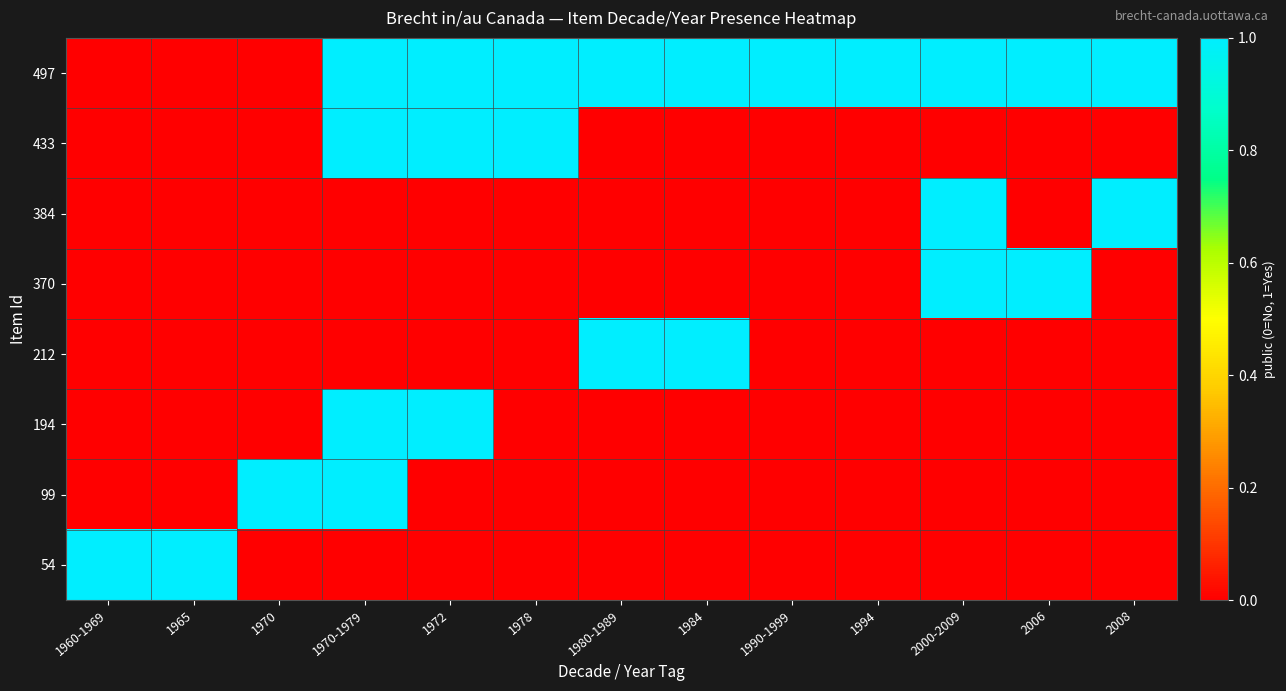

Between 1970 and 1960-1969, which is larger?

1970